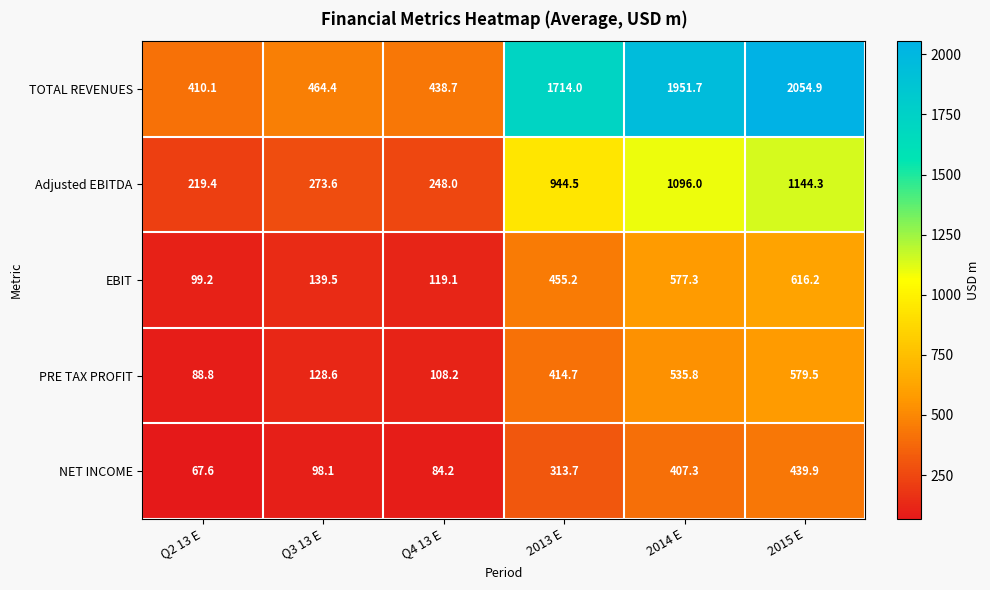

What is the spread (max minus min) of values at 2014 E?

1544.4